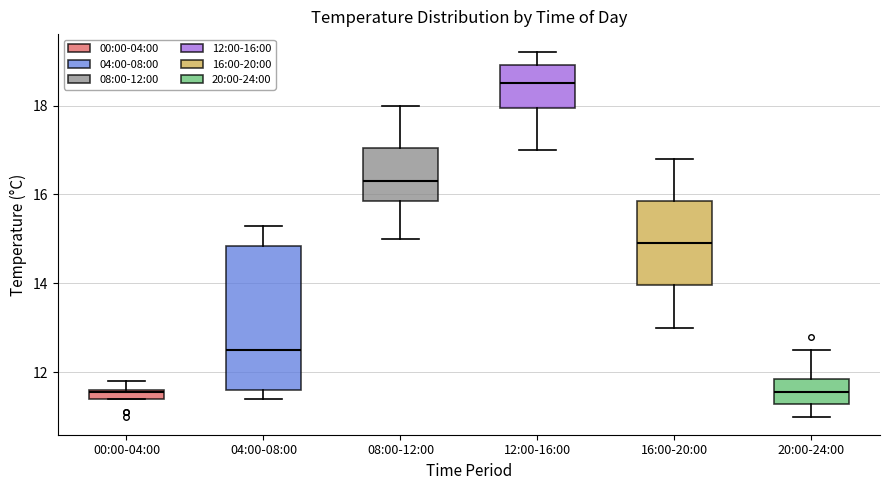

Which box is the tallest, from its lower edge to its upper edge?

04:00-08:00